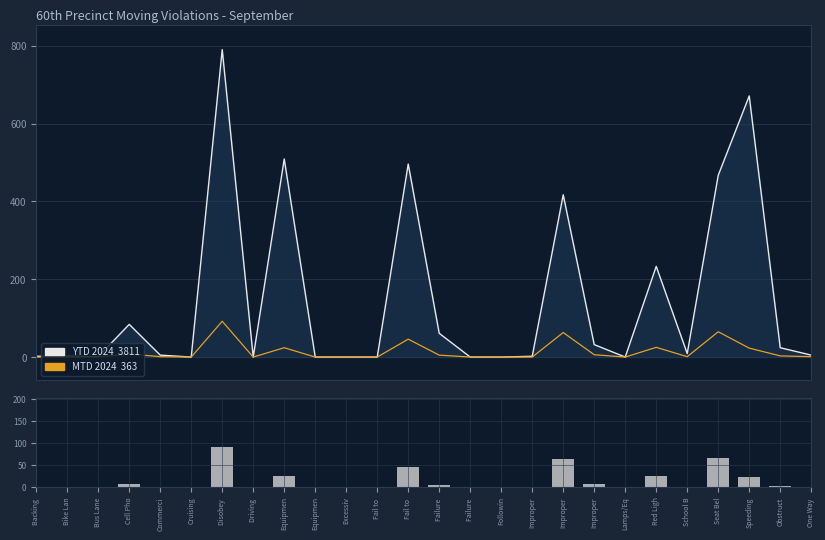

How many groups of bars are there?

26